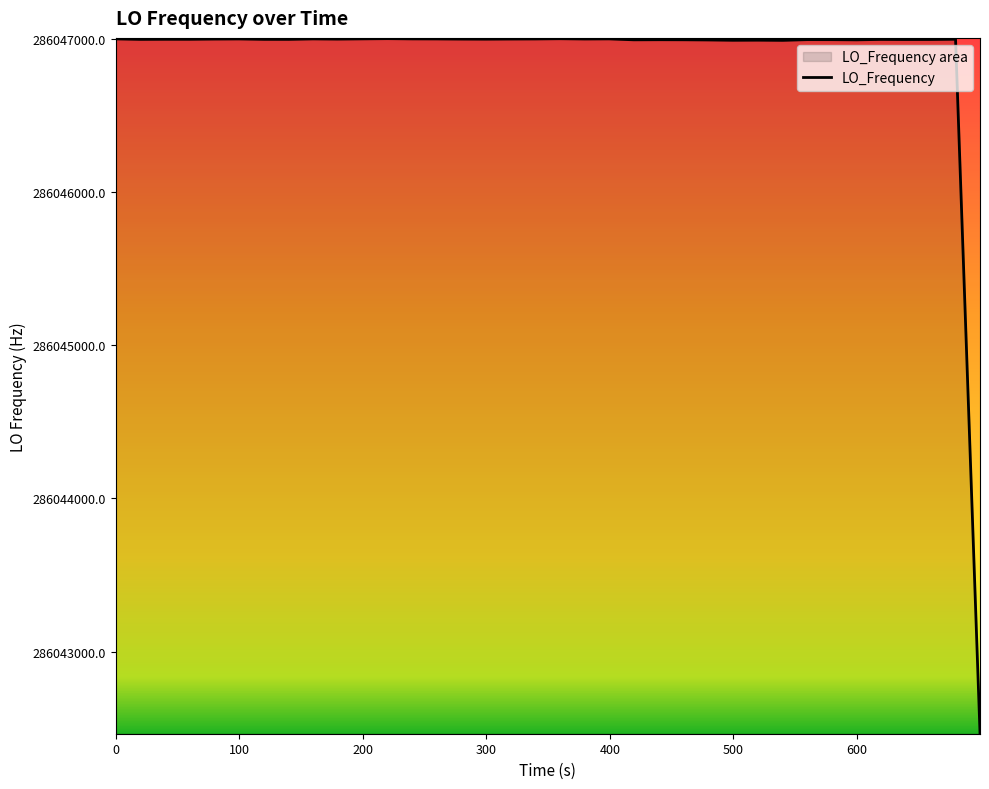

True or false: there are more than 1 points higher than both neighbors.

True